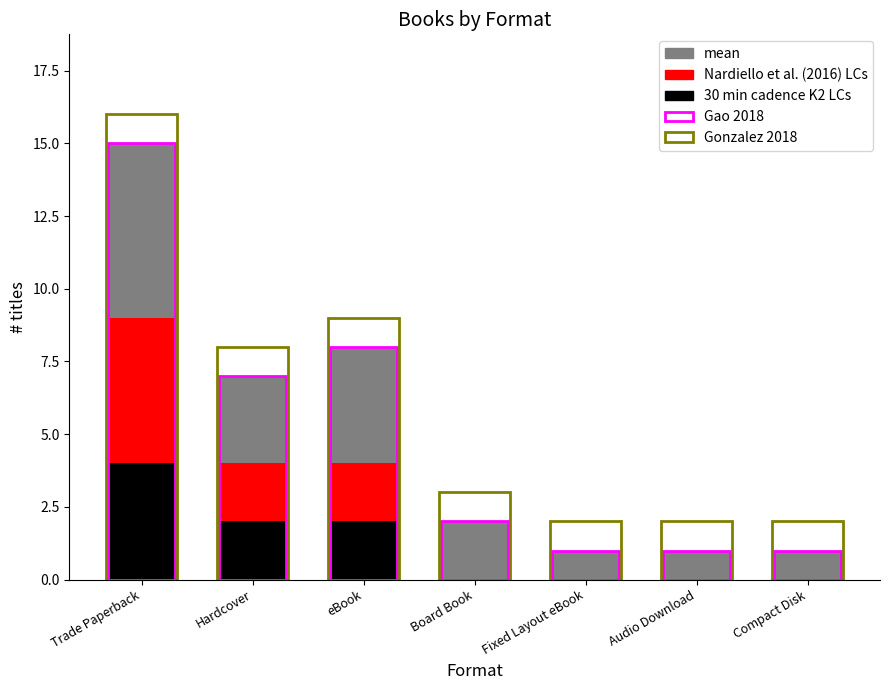

Reading left to right, transcribe the values for 30 min cadence K2 LCs.

Trade Paperback=4	Hardcover=2	eBook=2	Board Book=0	Fixed Layout eBook=0	Audio Download=0	Compact Disk=0